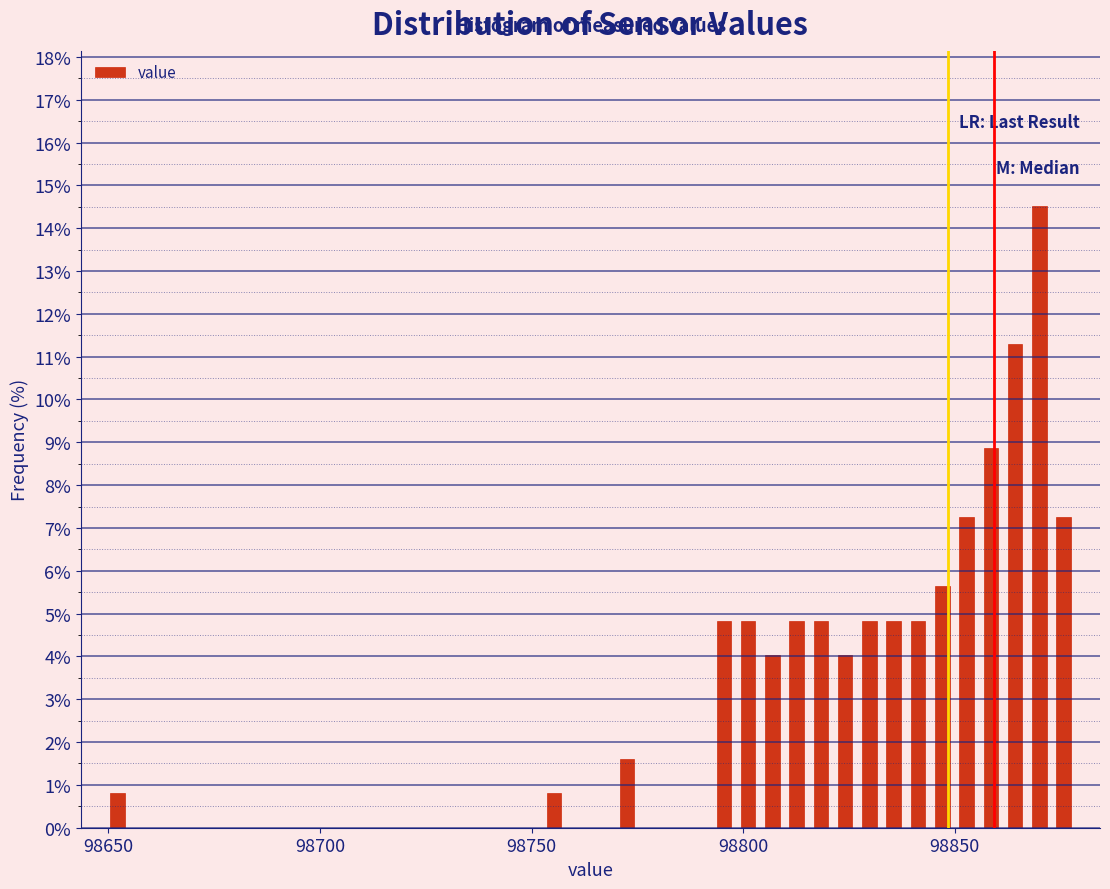

Read against the x-axis, roughly where is the centre of the tallest bar?

98870